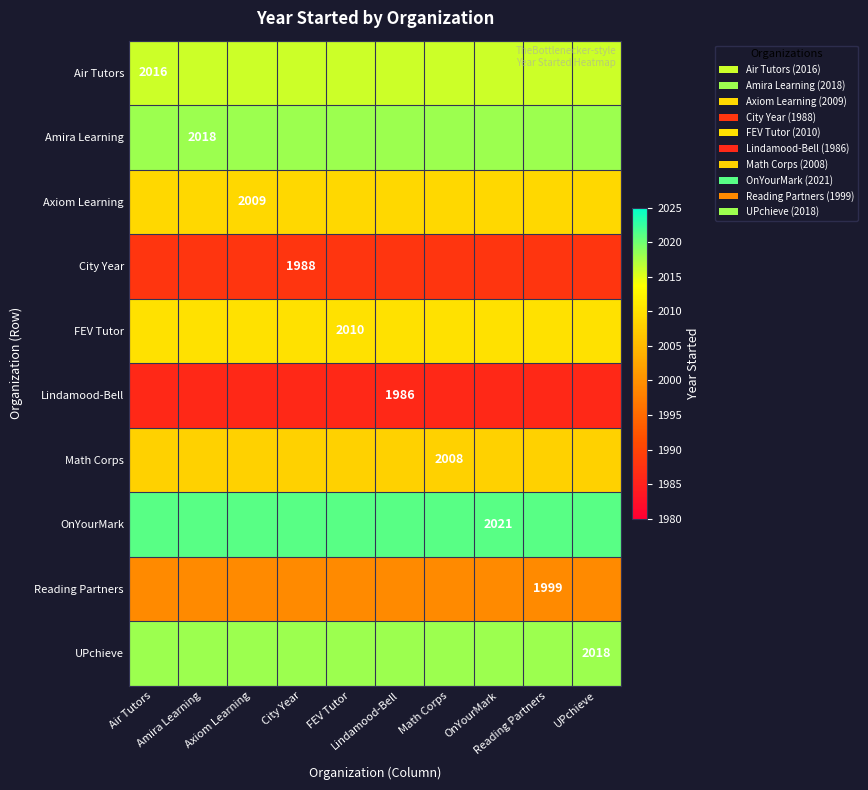

What is the sum of the Reading Partners values at Amira Learning and City Year?

3998